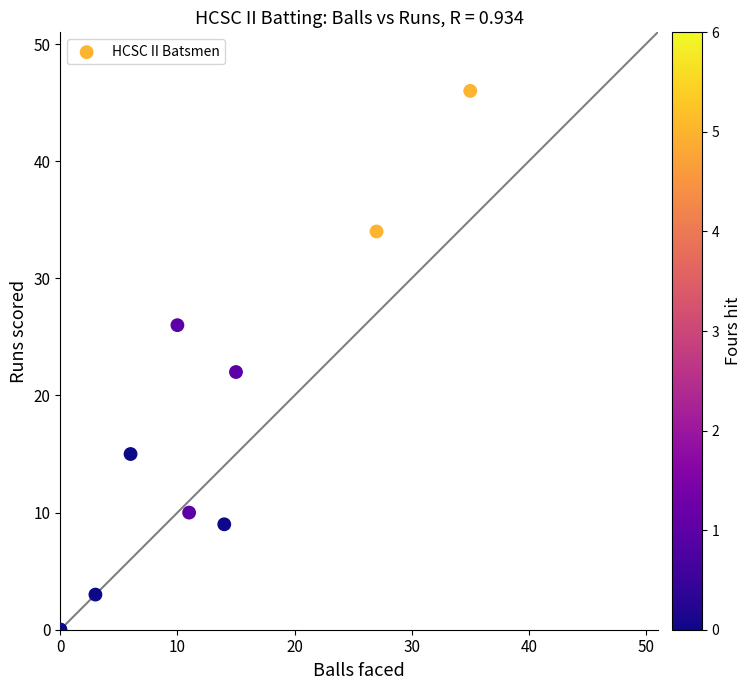

What Y value in the scatter plot is closest to 23?

22